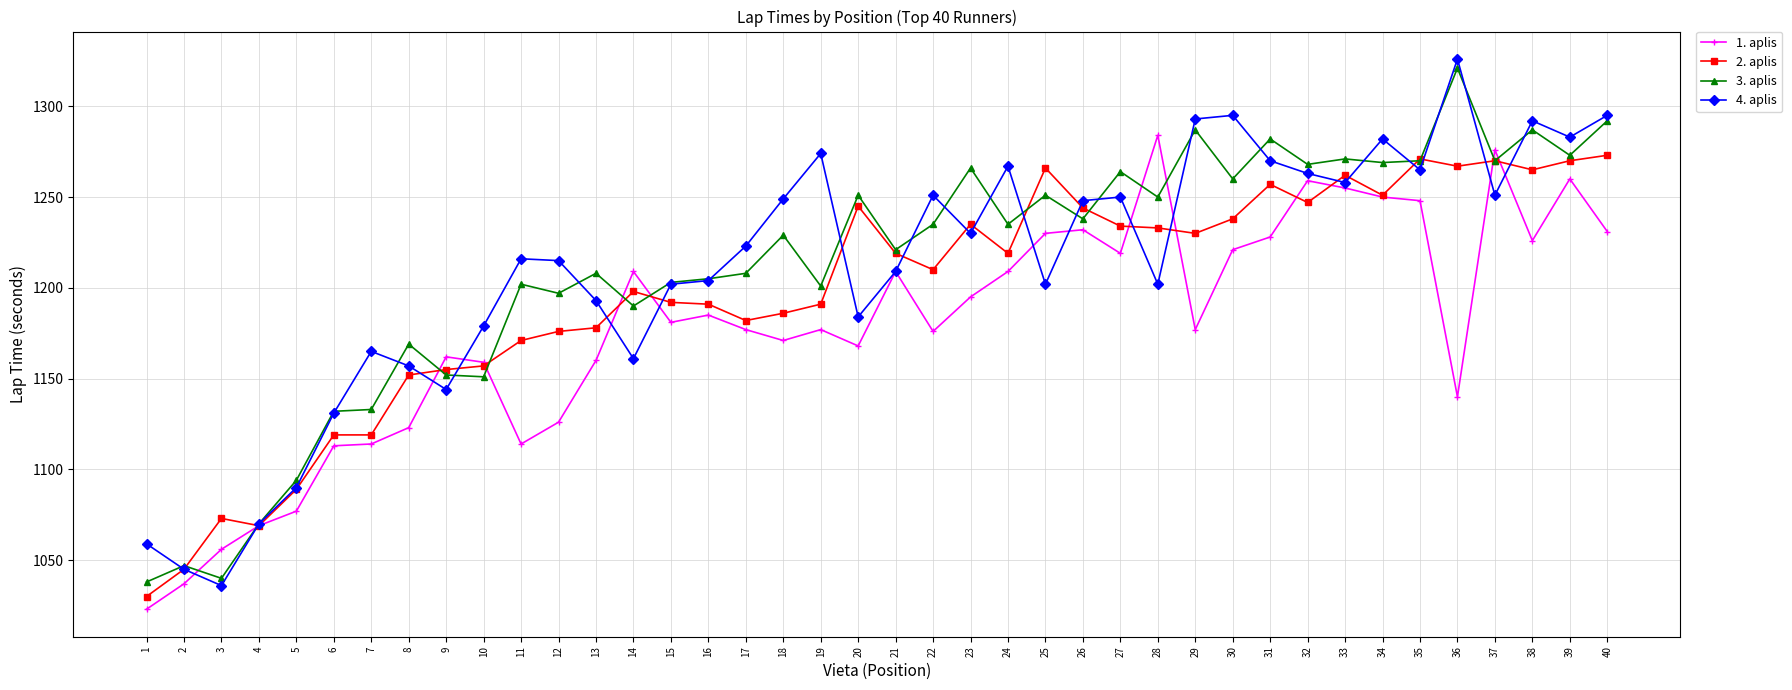

Which series changed the most between 9 and 13?

3. aplis